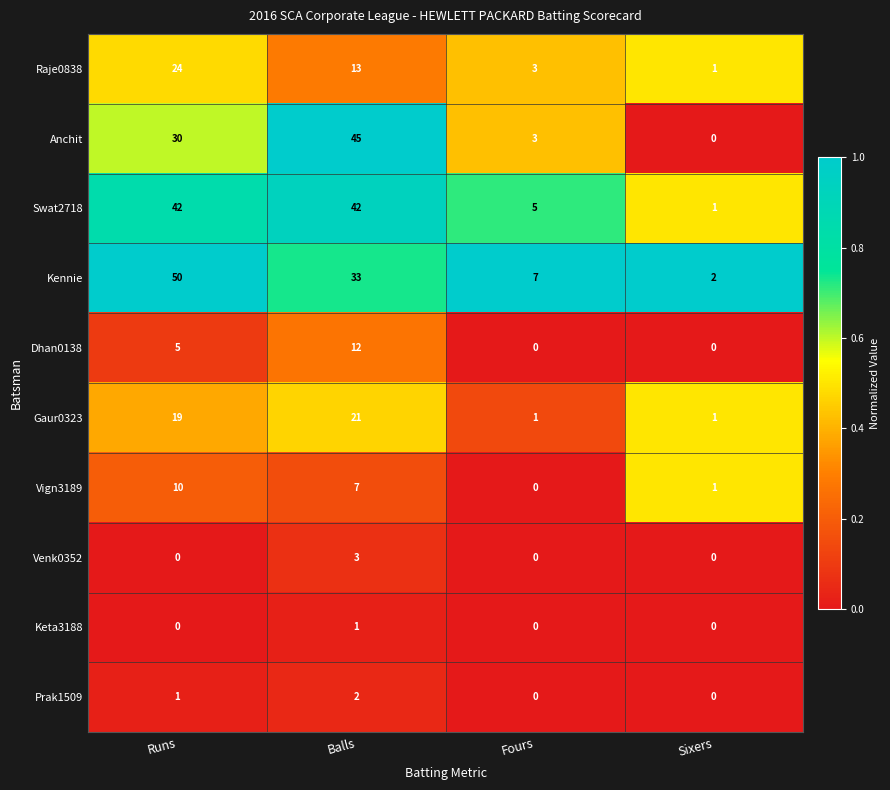

Rank the categories by Raje0838 value from lowest to highest.

Sixers, Fours, Balls, Runs